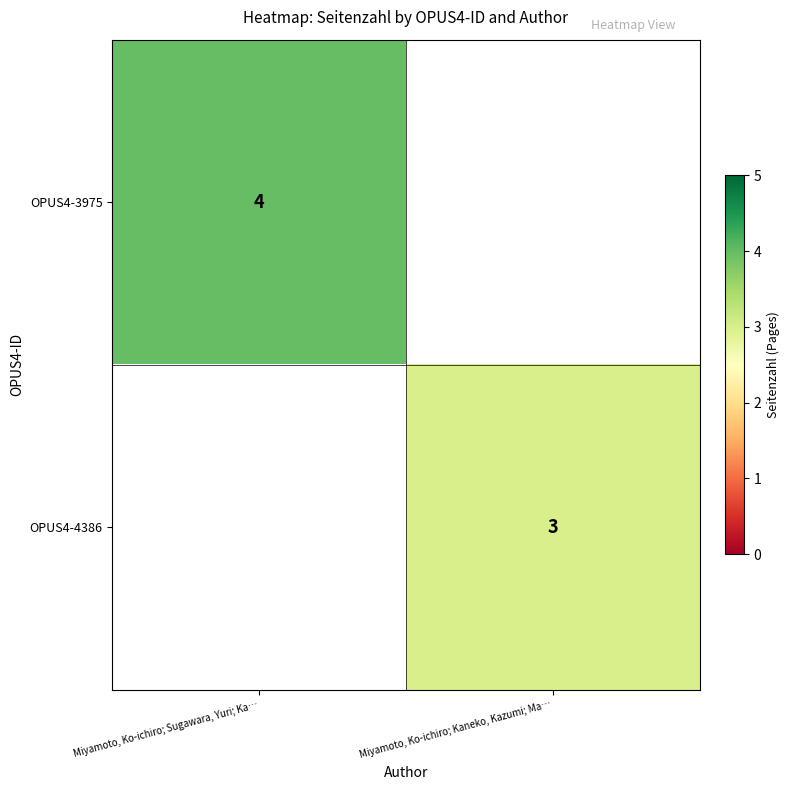

The value of OPUS4-4386 at Miyamoto, Ko-ichiro; Kaneko, Kazumi; Ma… is 4.4. True or false?

False